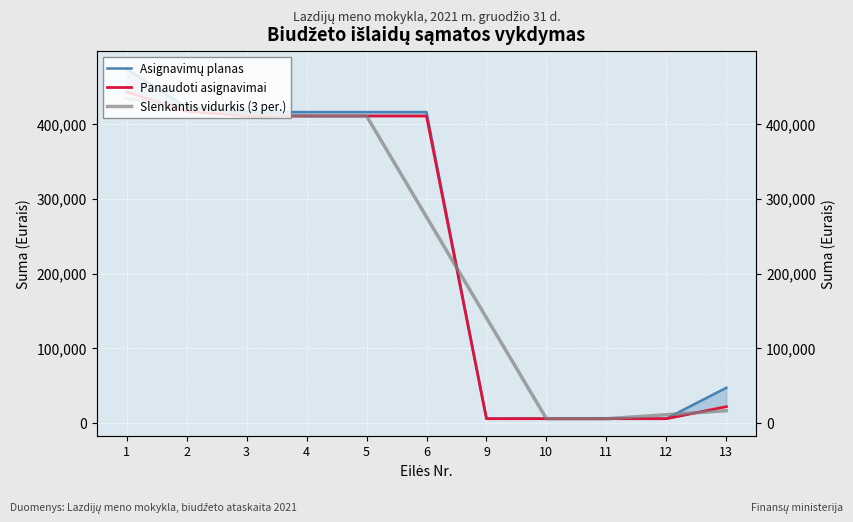

Which has a higher value, 3 or 12?

3